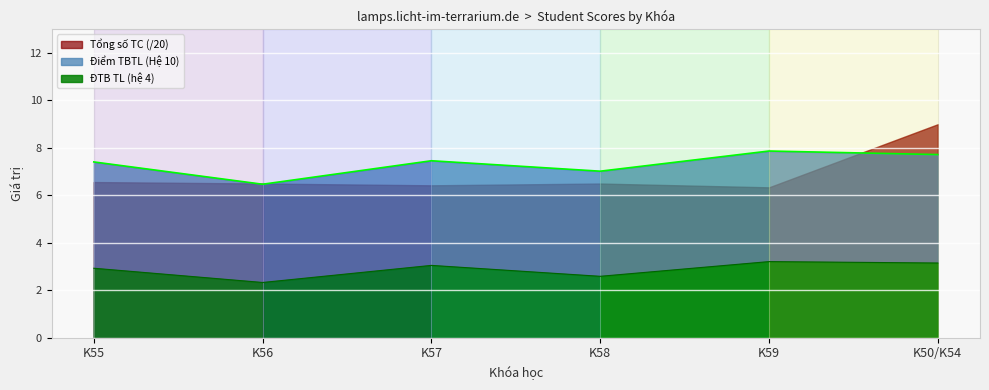

What is the value of the Điểm TBTL (Hệ 10) point at the 3rd from the left?

7.5